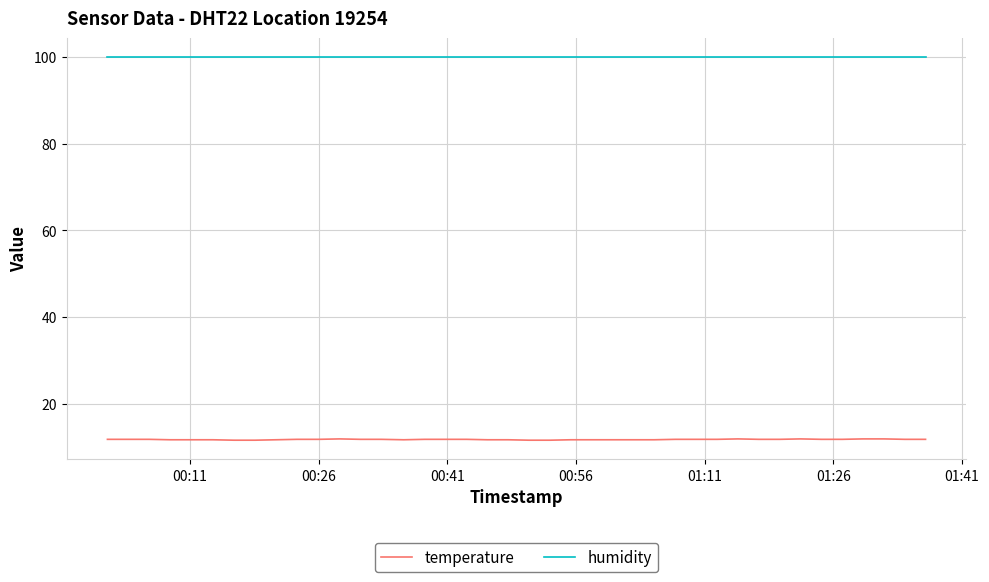

List the series in order of their peak value, highest first.

humidity, temperature